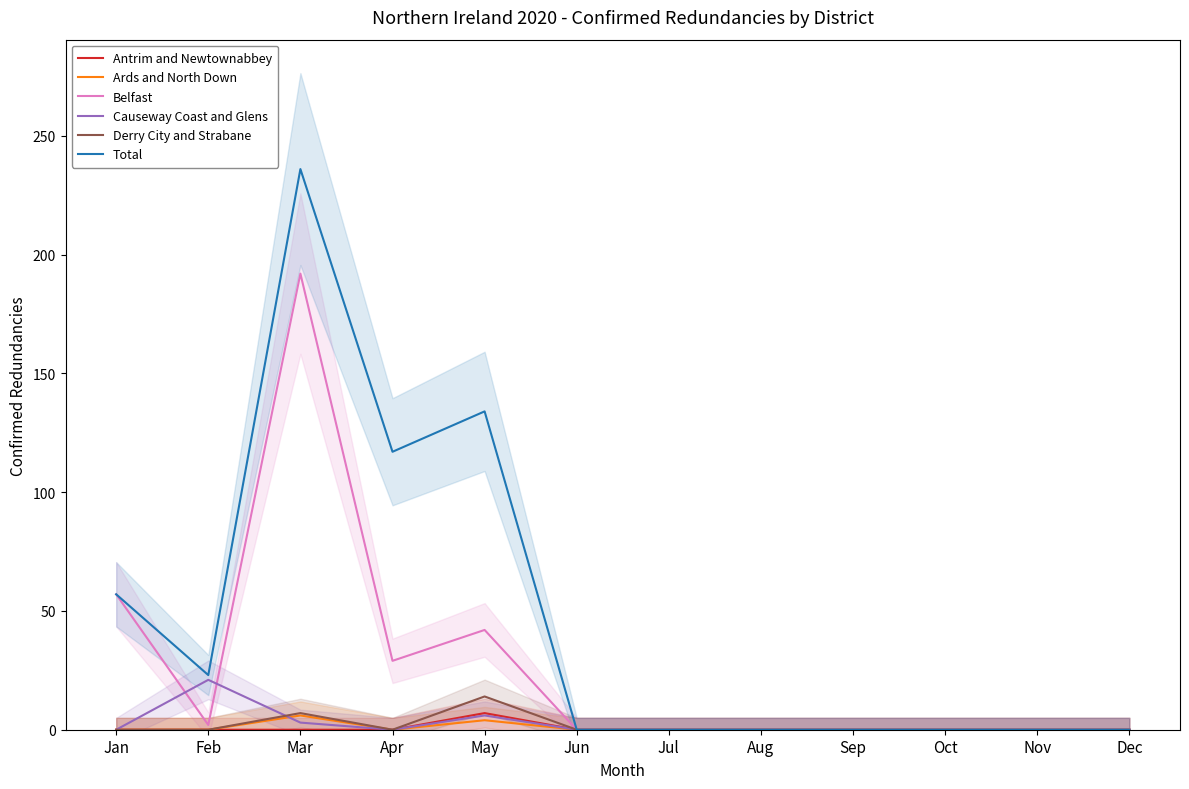

Rank the categories by Antrim and Newtownabbey value from lowest to highest.

Jan, Feb, Mar, Apr, Jun, Jul, Aug, Sep, Oct, Nov, Dec, May